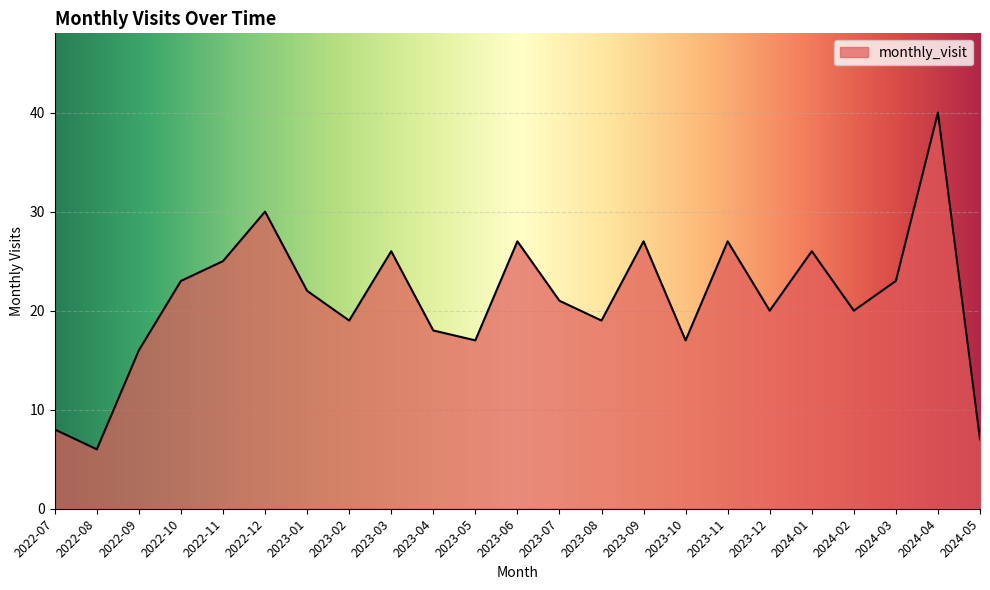

At which category does the chart reach its peak across all series?

2024-04